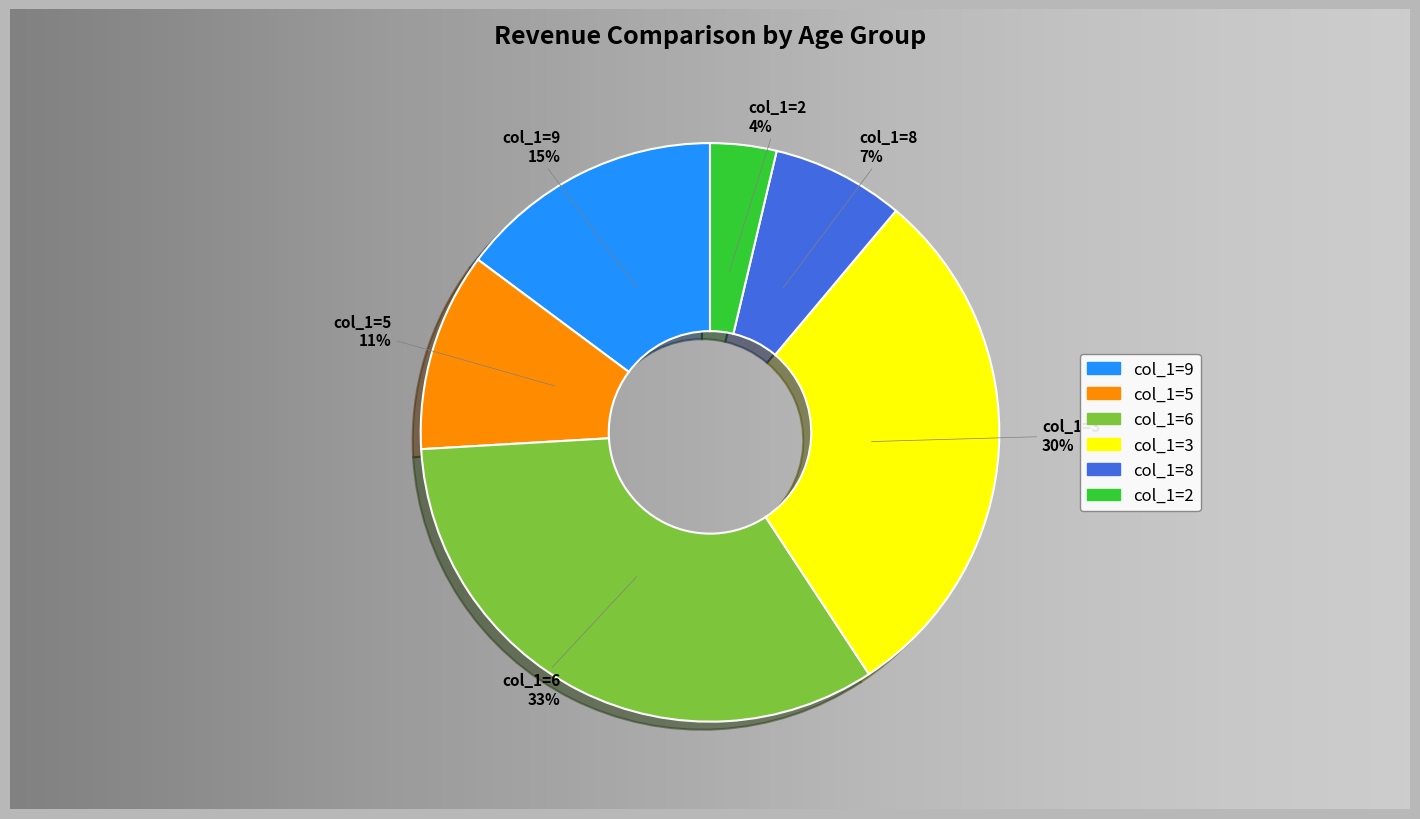

Do 2 and 9 together represent more than half of the pie?

No